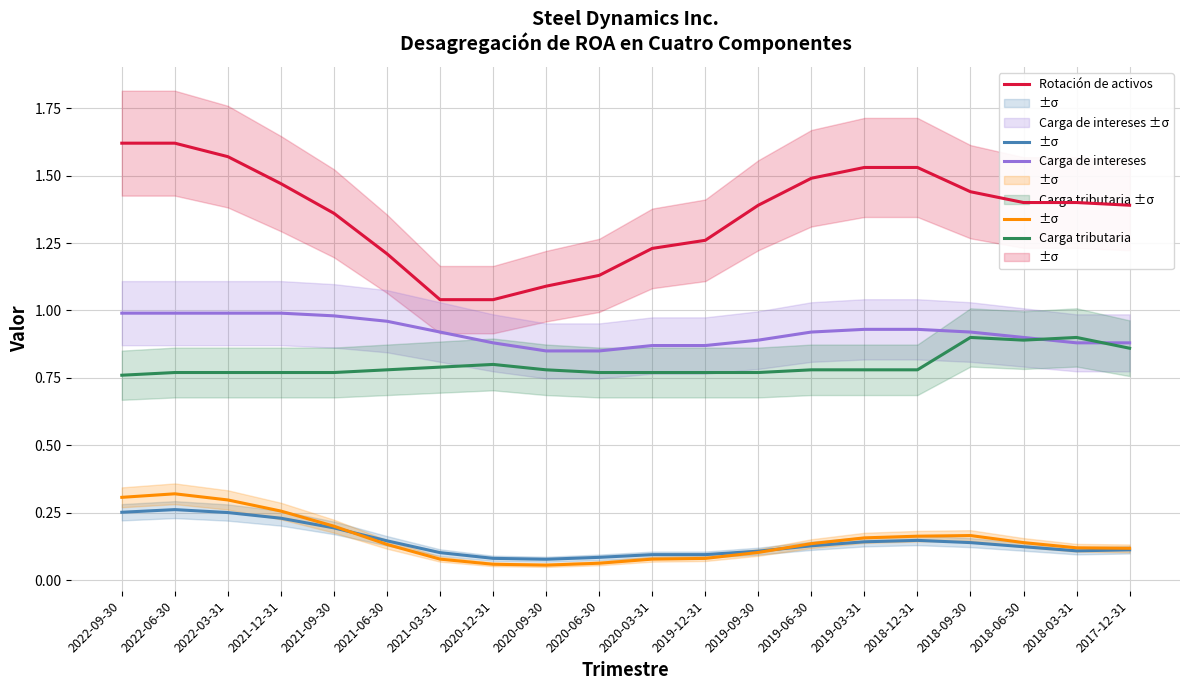

At how many categories does at least one series exceed 1?

20